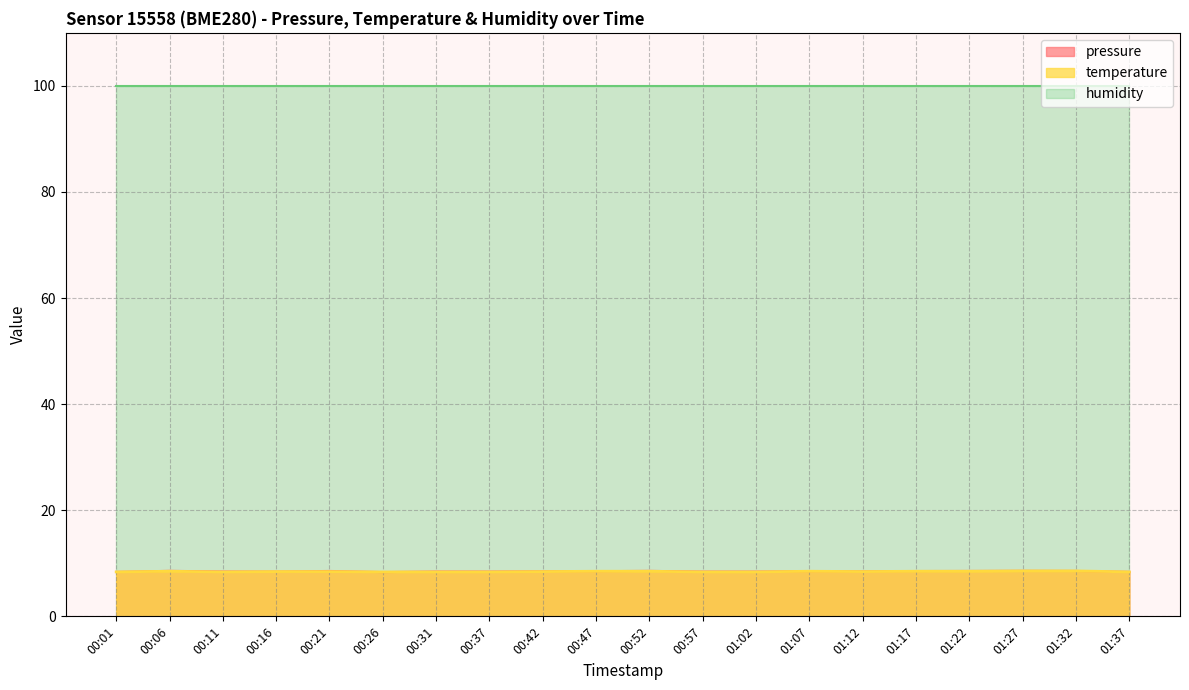

What is the difference between the temperature values at 00:21 and 00:57?

0.1